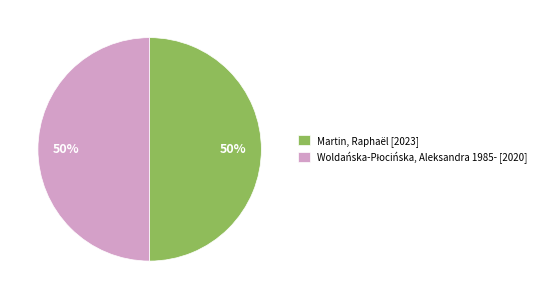

Is it true that Martin, Raphaël [2023] is 50% of the pie?

True